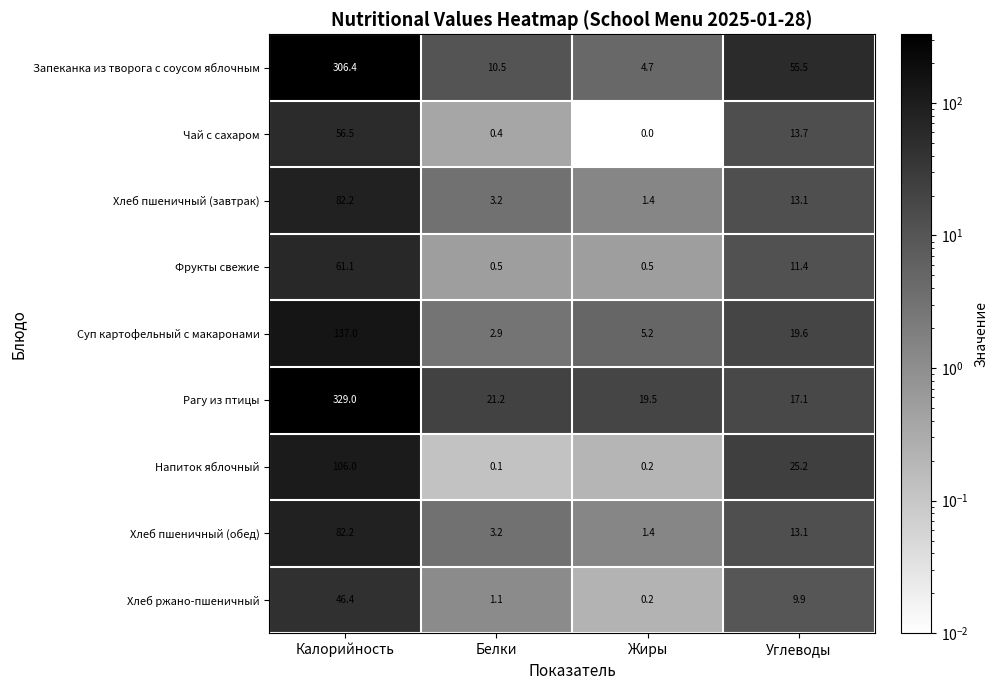

Is it true that Суп картофельный с макаронами equals 230.1 at Калорийность?

False